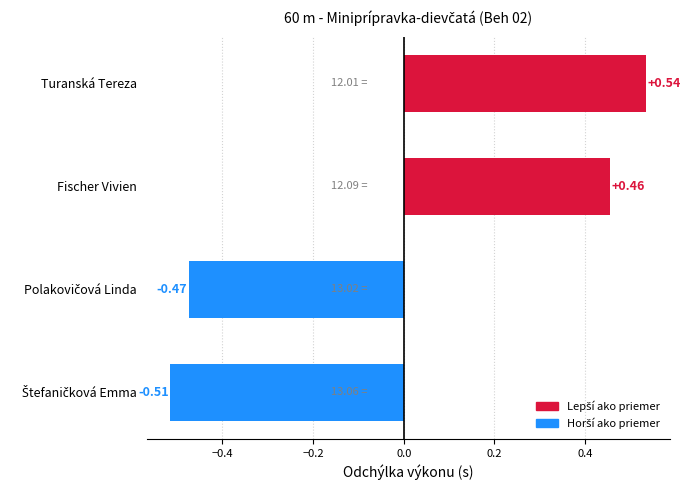

At which label is the value closest to 0?

Fischer Vivien